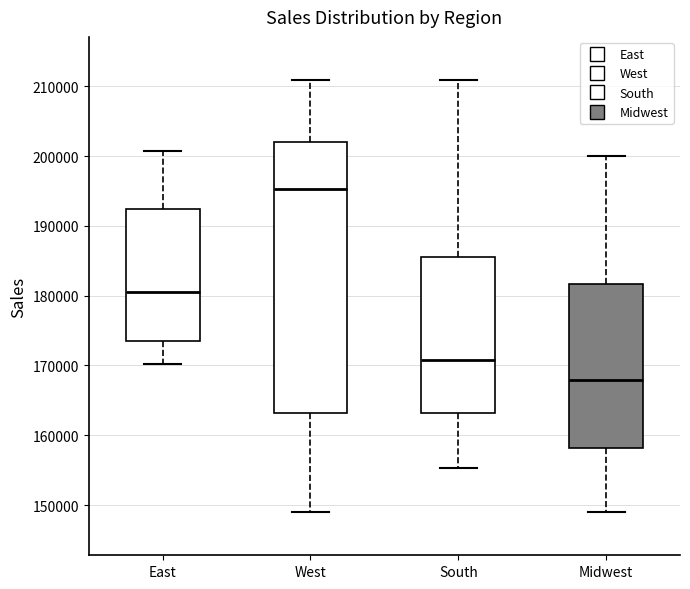

Which box has the highest median line?

West